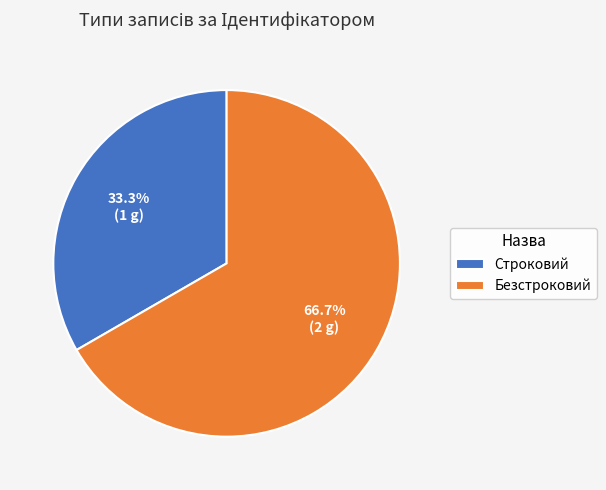

To the nearest percent, what is the difference between the Безстроковий and Строковий slice percentages?

33%